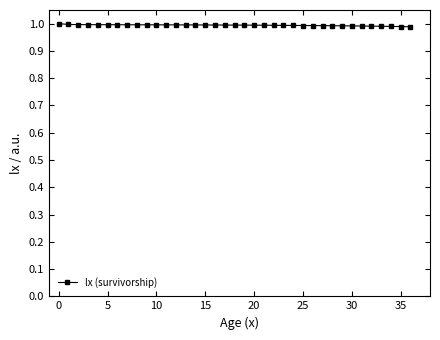

What is the sum of all values?

36.8